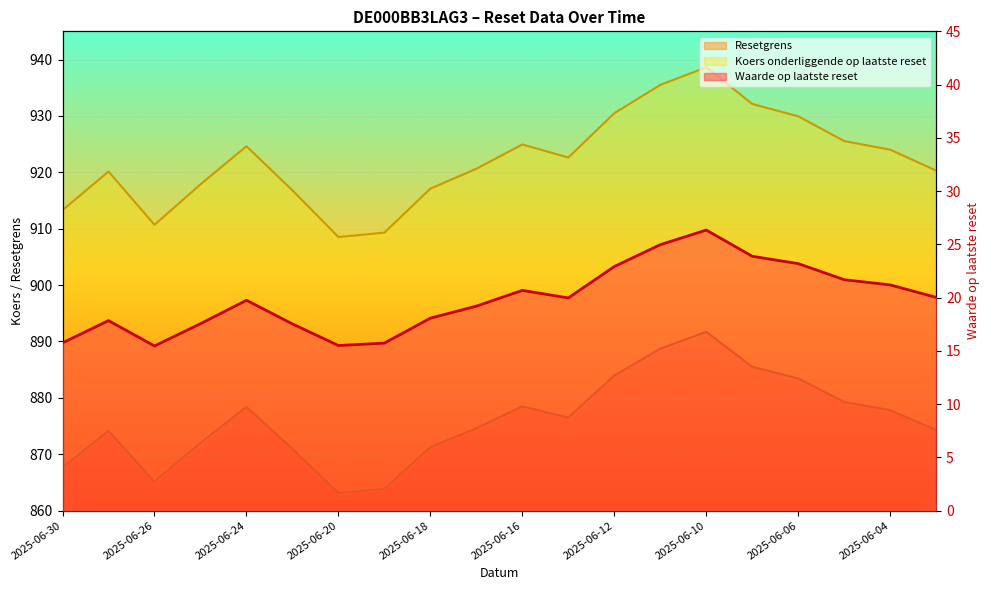

Rank the series at 2025-06-23 from highest to lowest value.

Koers onderliggende op laatste reset, Resetgrens, Waarde op laatste reset